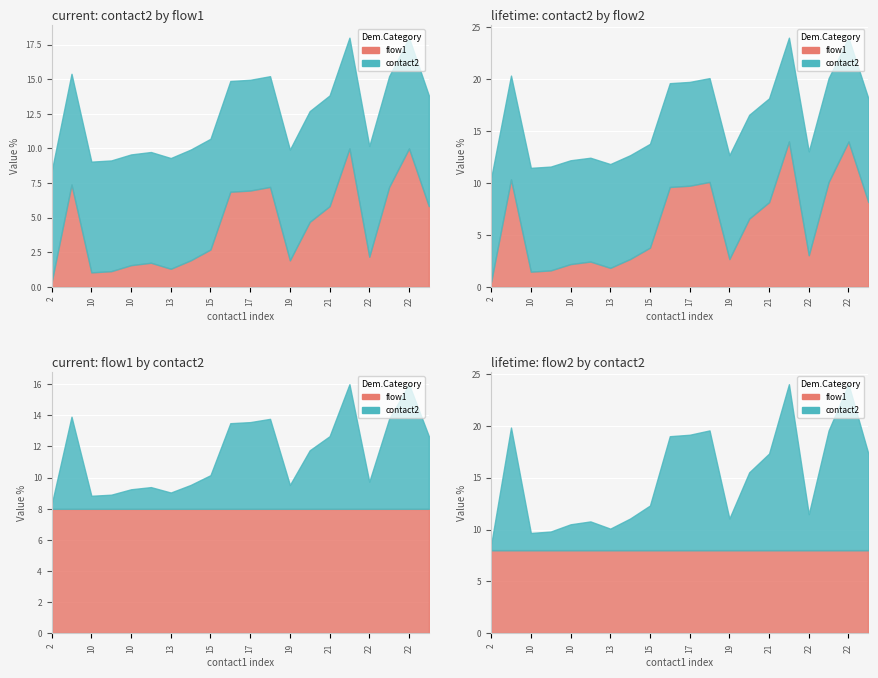

Between 10 and 2, which is larger?

10